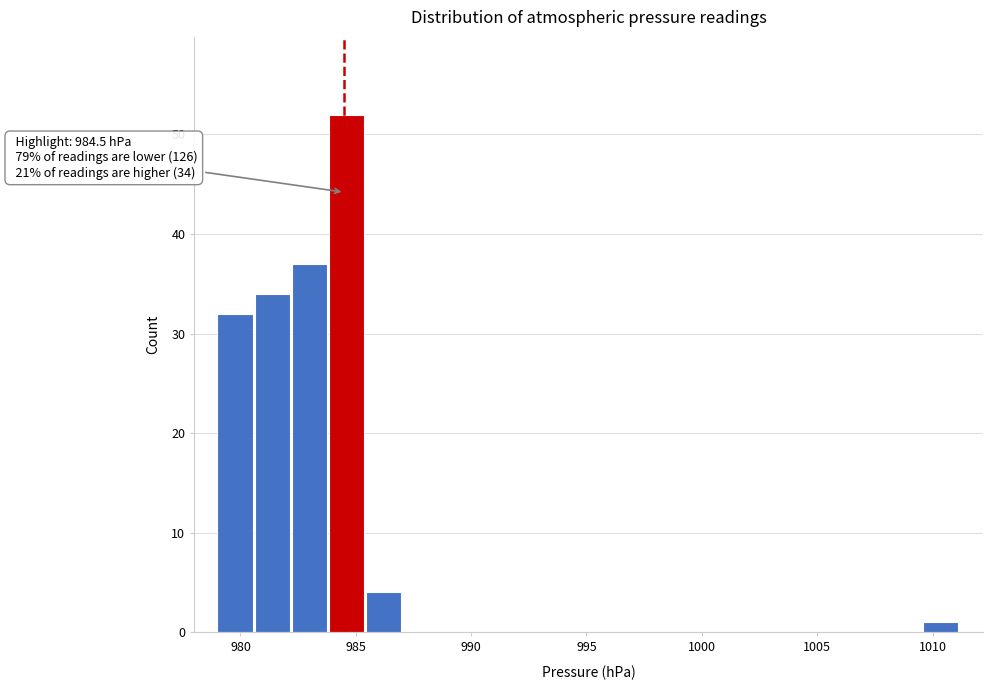

Around what value on the x-axis is the tallest bar? Give the approximate position of its centre, as read against the axis.

984.5